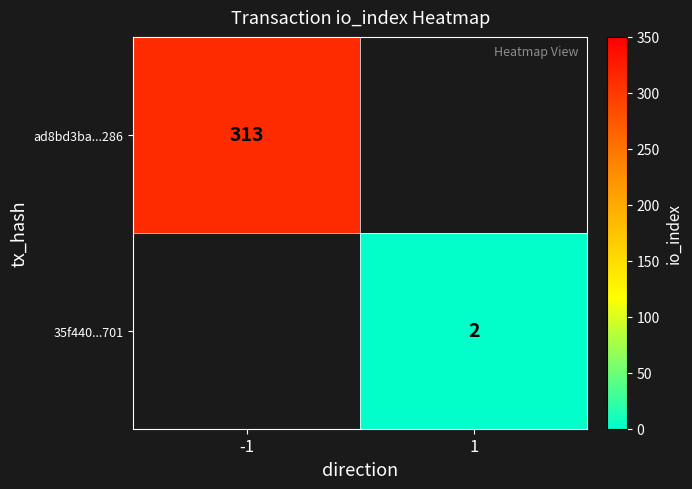

Is it true that ad8bd3ba...286 equals 313 at -1?

True